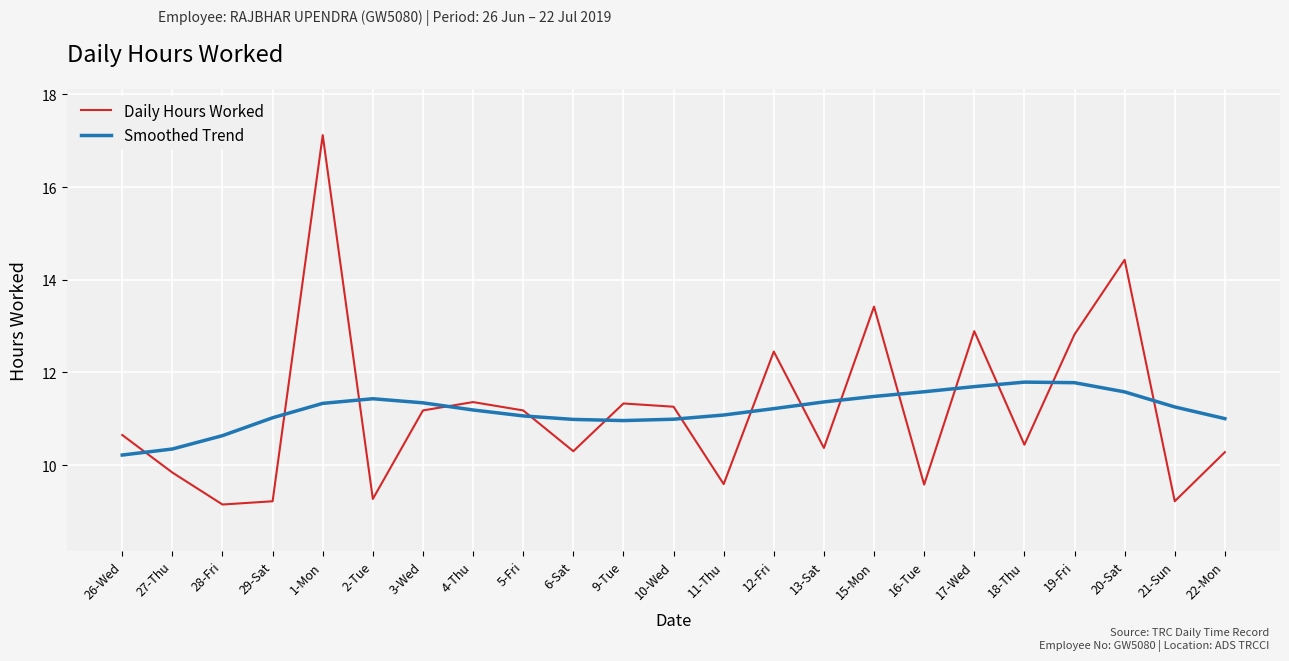

The Smoothed Trend series shows 7.9 at 1-Mon. True or false?

False